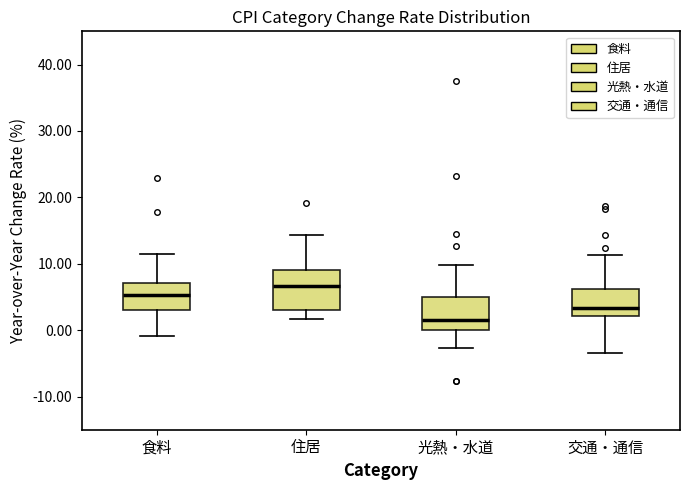

Reading left to right, read every box against the y-axis: the position of its median line, the range the box covers, and the ends of its whiskers. The values are not printed on the chart, so give them approximately, as read against the axis.

食料: median 5, box 3 to 7, whiskers -1 to 11
住居: median 7, box 3 to 9, whiskers 2 to 14
光熱・水道: median 2, box 0 to 5, whiskers -3 to 10
交通・通信: median 3, box 2 to 6, whiskers -3 to 11